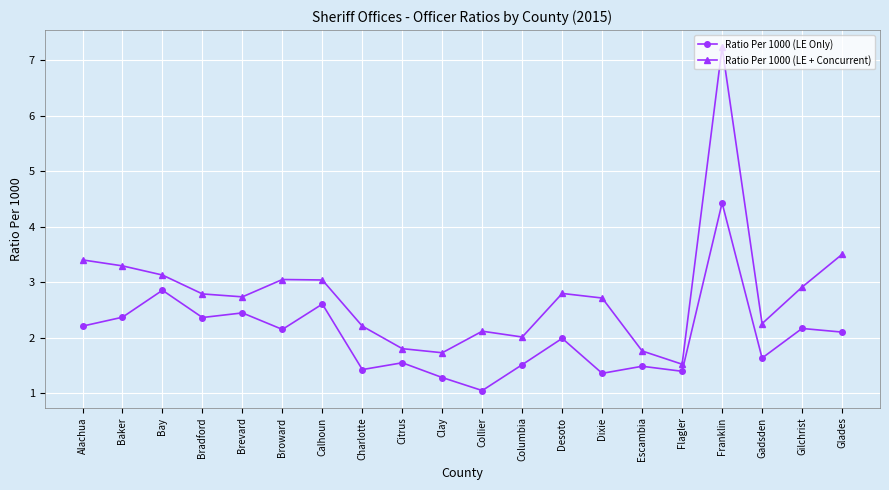

What is the sum of the Ratio Per 1000 (LE Only) values at Desoto and Bradford?

4.4